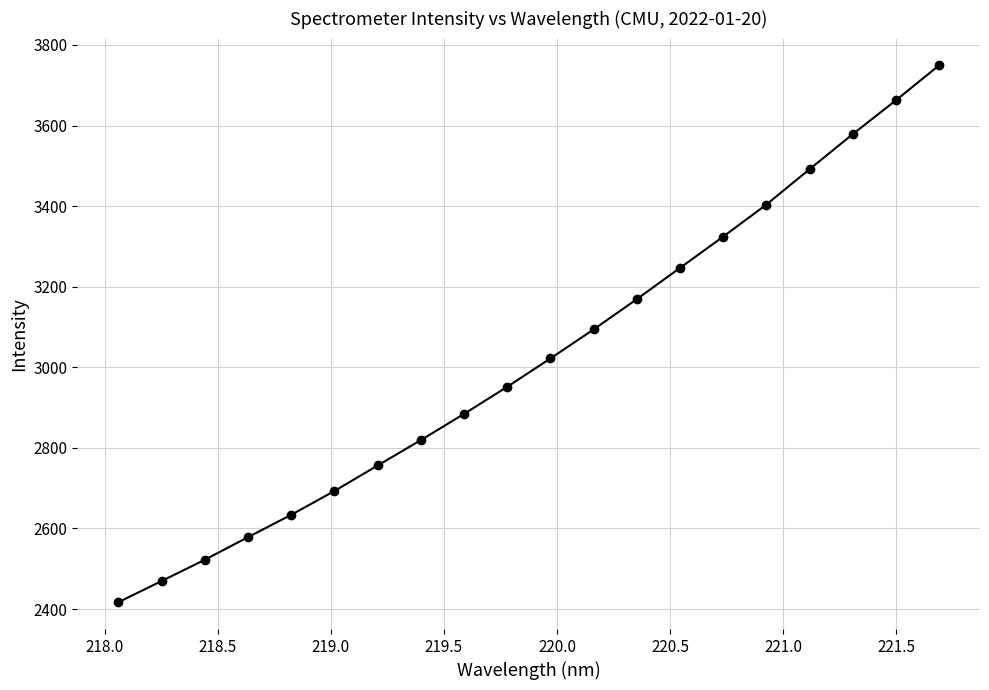

What is the minimum value shown in the chart?

2417.0